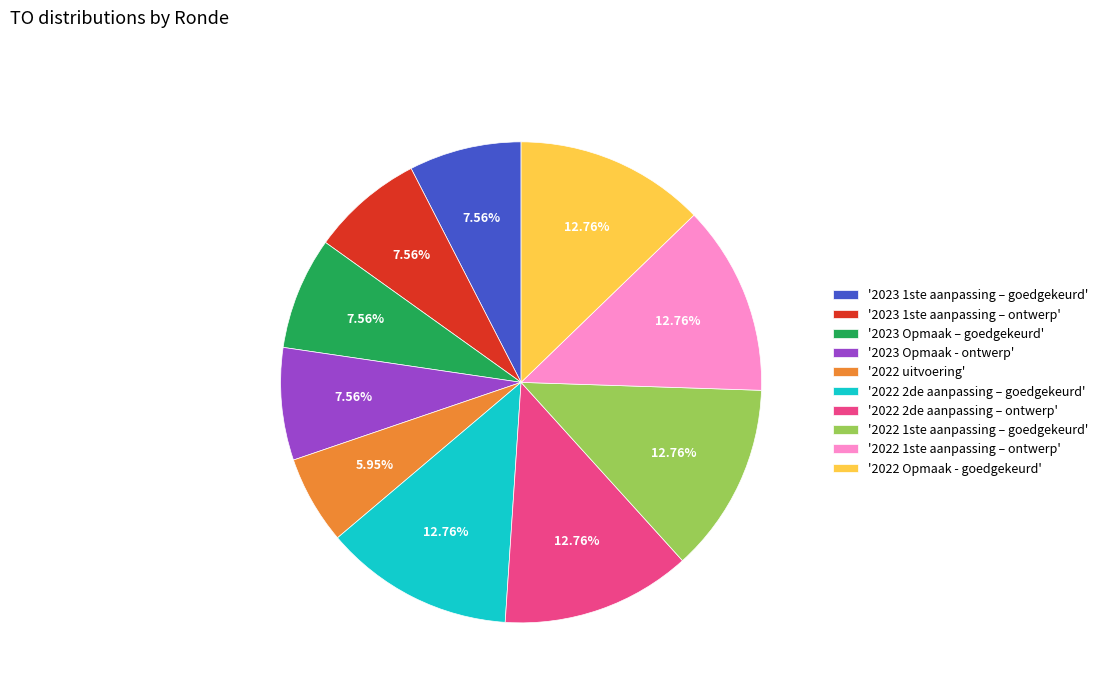

Does '2023 1ste aanpassing – ontwerp' represent more than half of the total?

No